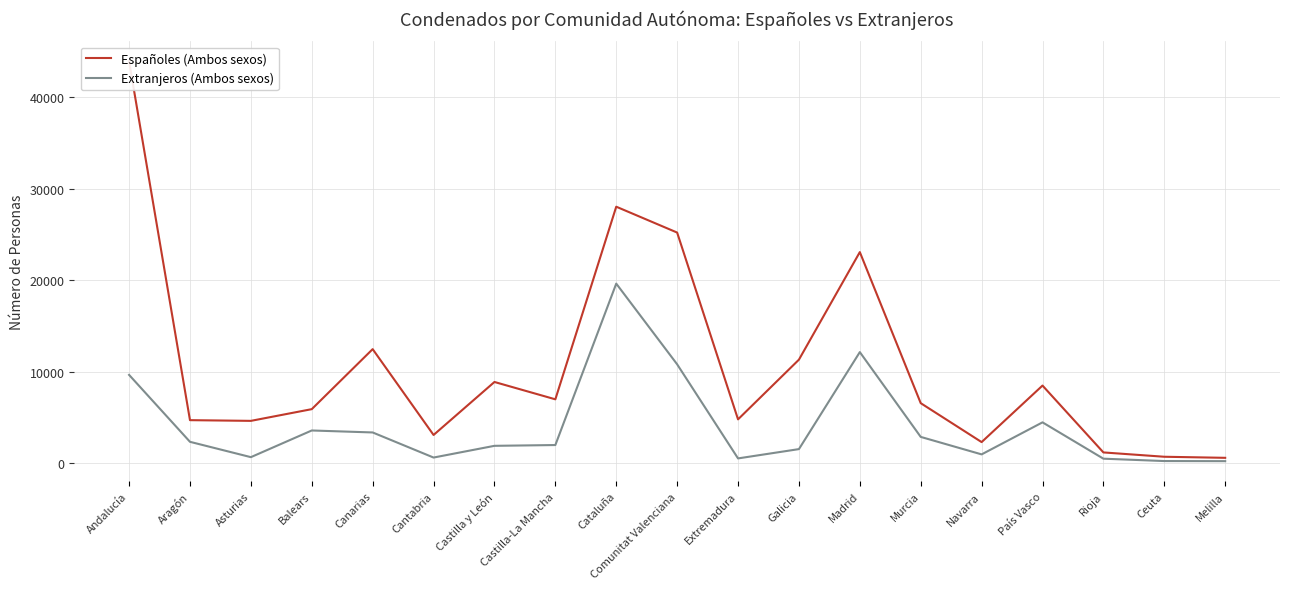

Which has a higher value, Castilla-La Mancha or País Vasco?

País Vasco